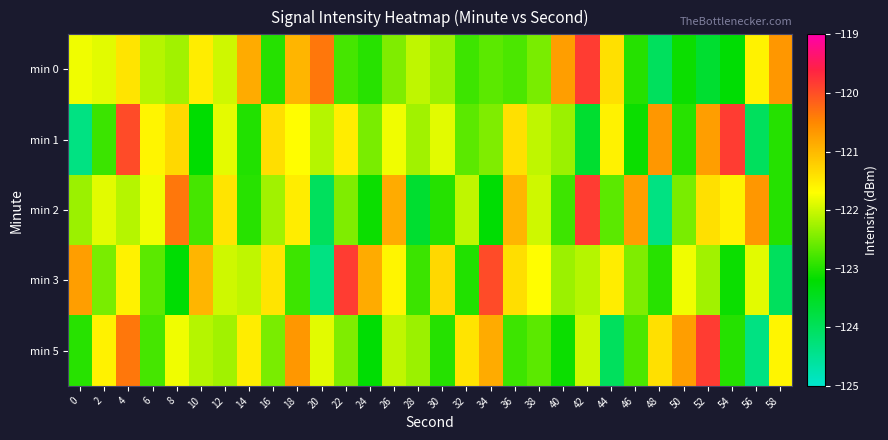

Rank the series at 10 from highest to lowest value.

min 3, min 0, min 5, min 2, min 1